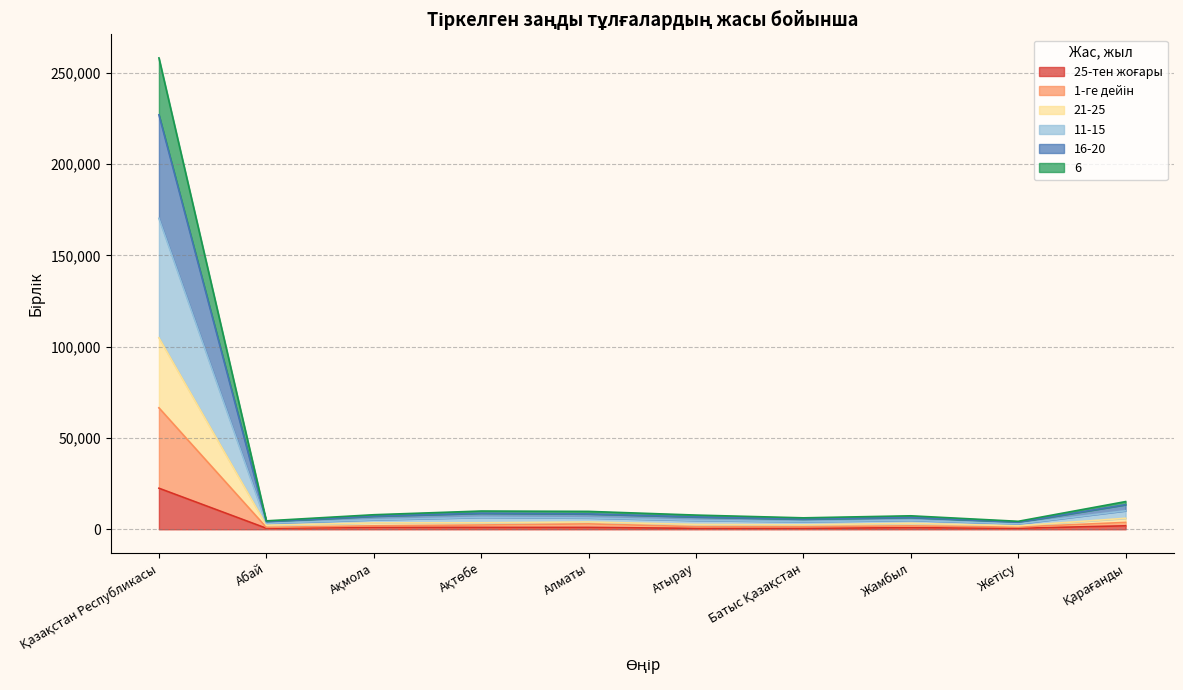

True or false: 25-тен жоғары and 1-ге дейін intersect in this chart.

False